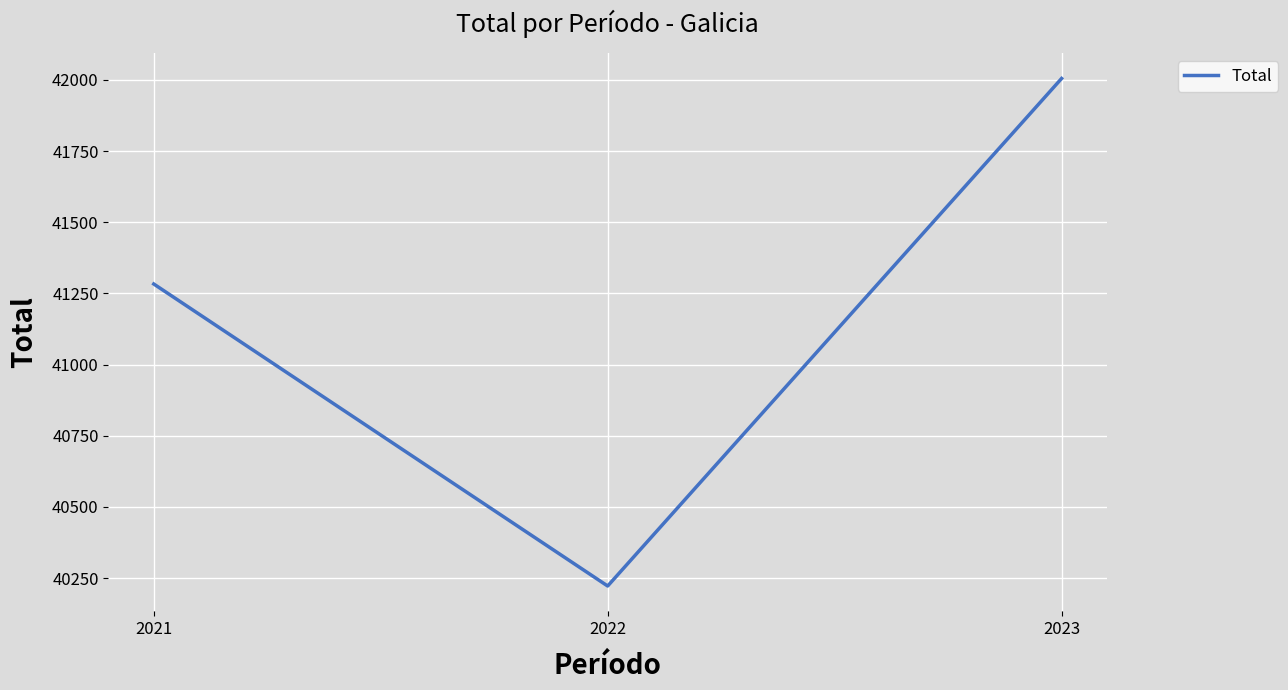

Reading left to right, list all the values displayed in this chart.

2021=41283	2022=40222	2023=42005